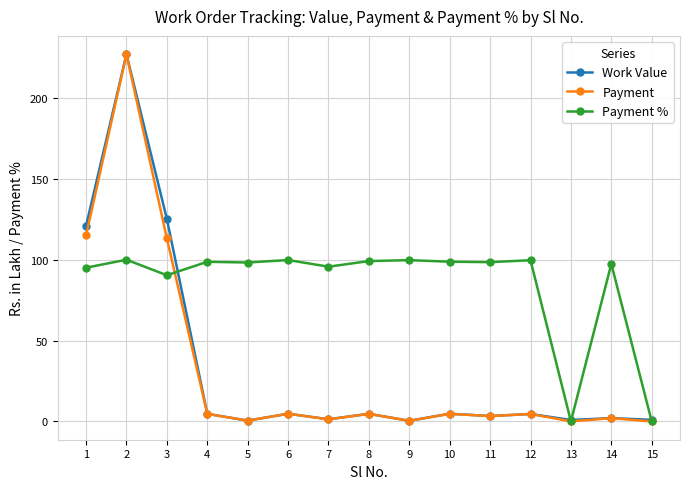

What is the difference between the maximum and minimum values in the Work Value series?

226.8